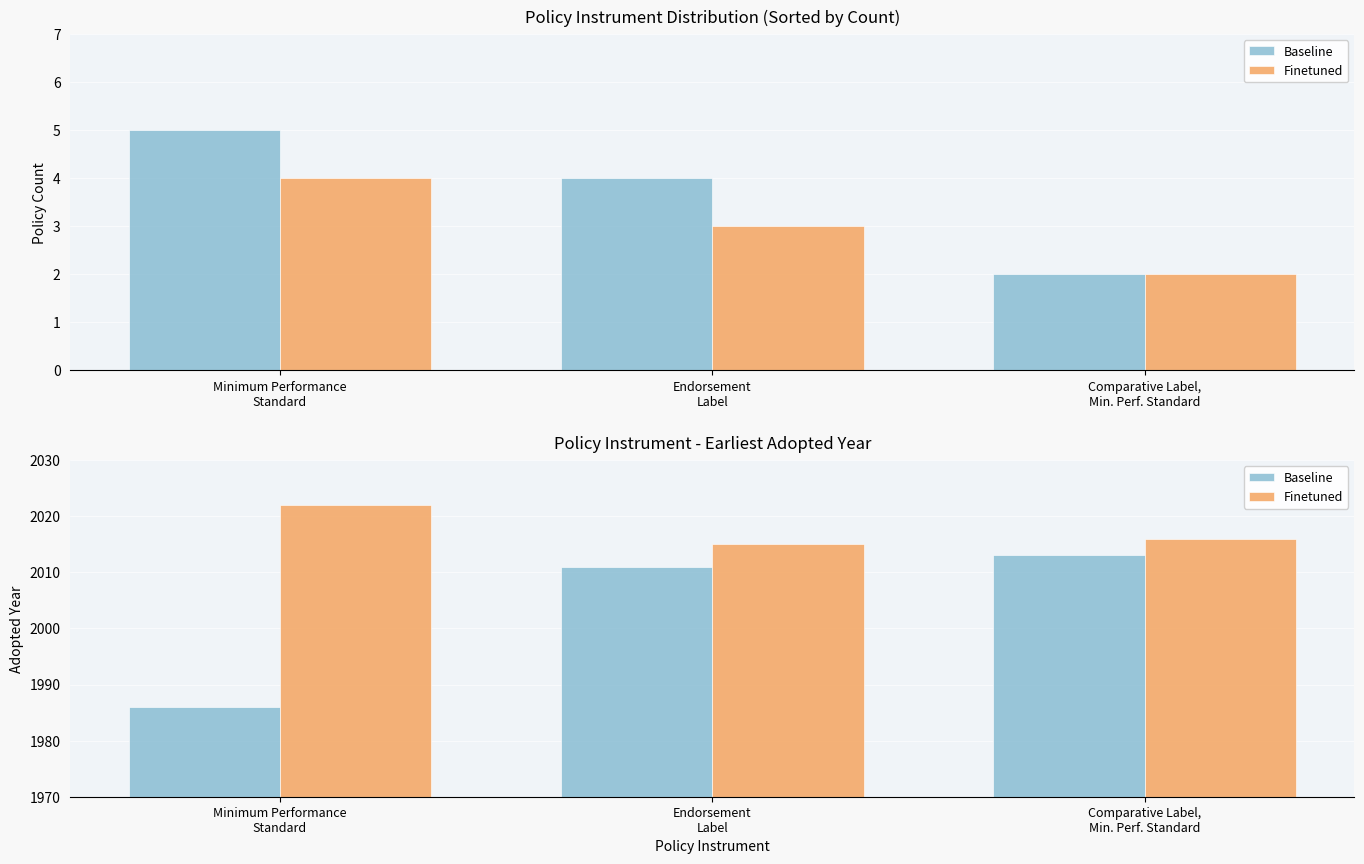

List the labels in order of Baseline value, largest first.

Comparative Label,
Min. Perf. Standard, Endorsement
Label, Minimum Performance
Standard